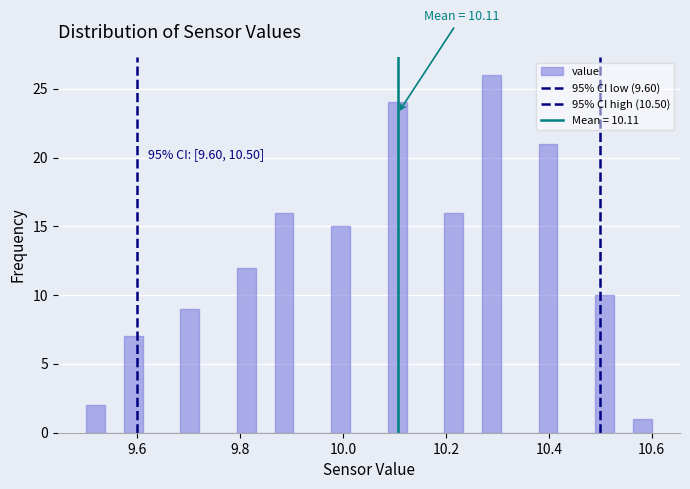

Read against the x-axis, roughly where is the centre of the tallest bar?

10.28